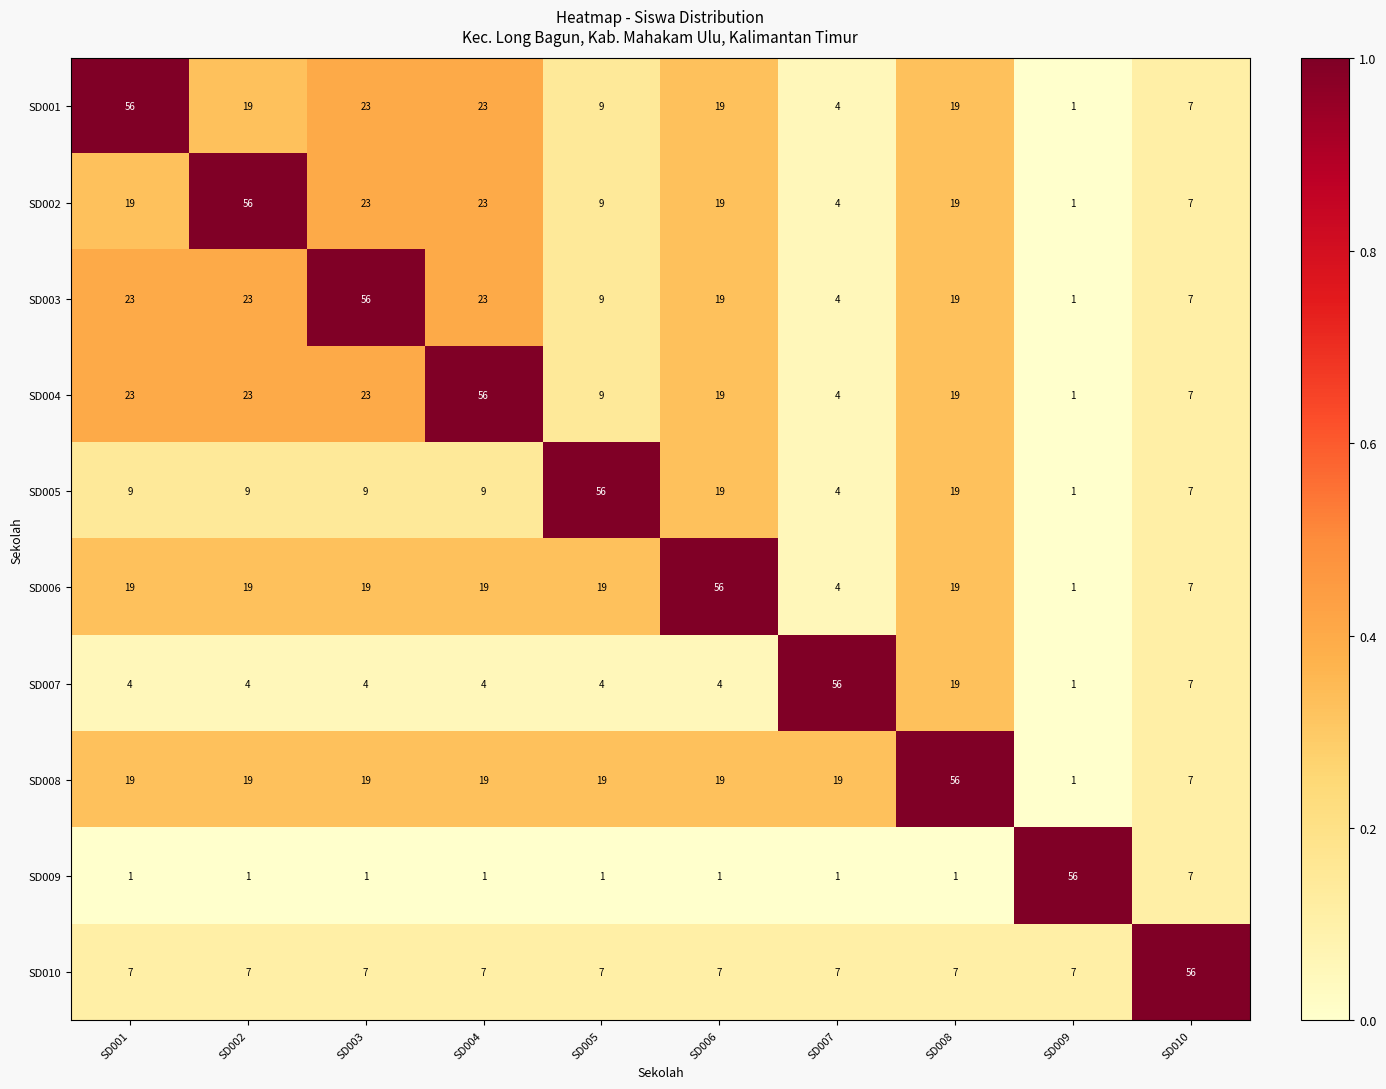

What is the difference between the highest and lowest values at SD010?

49